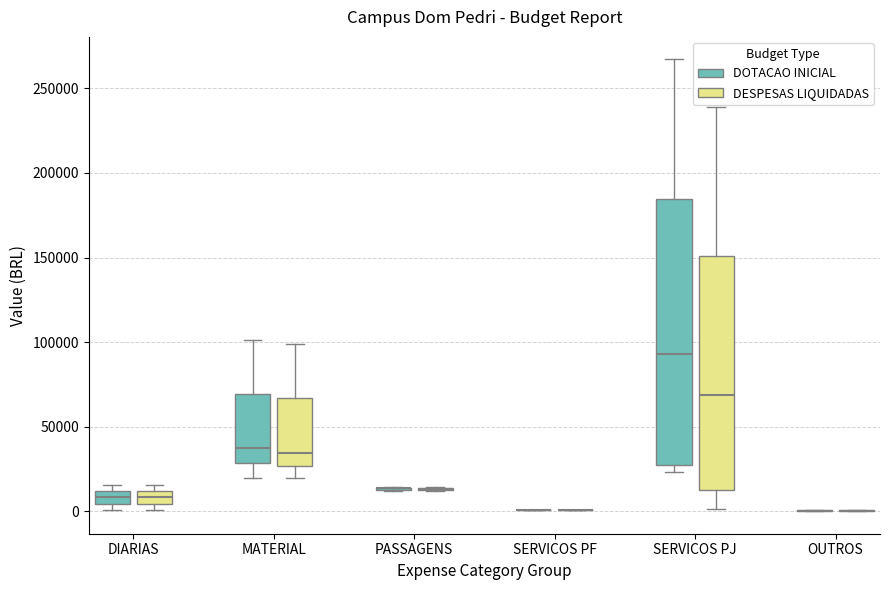

Where is the lower edge of the box for DIARIAS (DOTACAO INICIAL) on the y-axis? The values are not printed on the chart, so give them approximately, as read against the axis.

5000